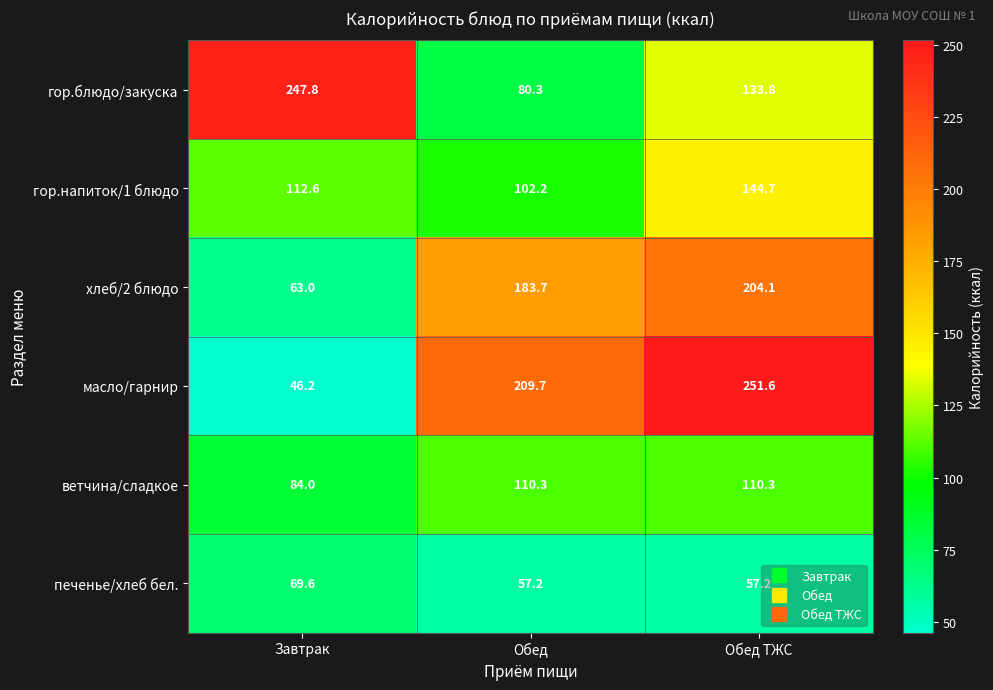

What is the difference between the масло/гарнир values at Завтрак and Обед?

163.5